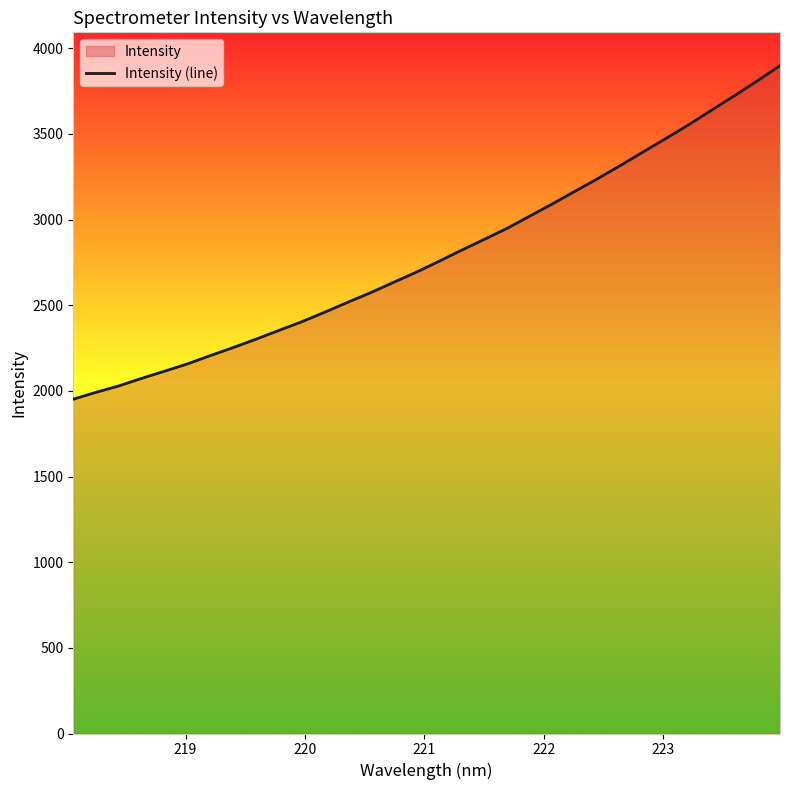

True or false: there are more than 0 points higher than both neighbors.

False